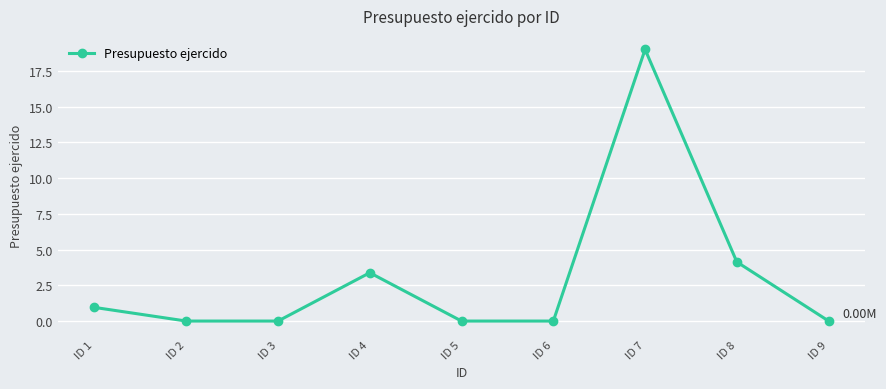

Where is the first local maximum?

ID 4